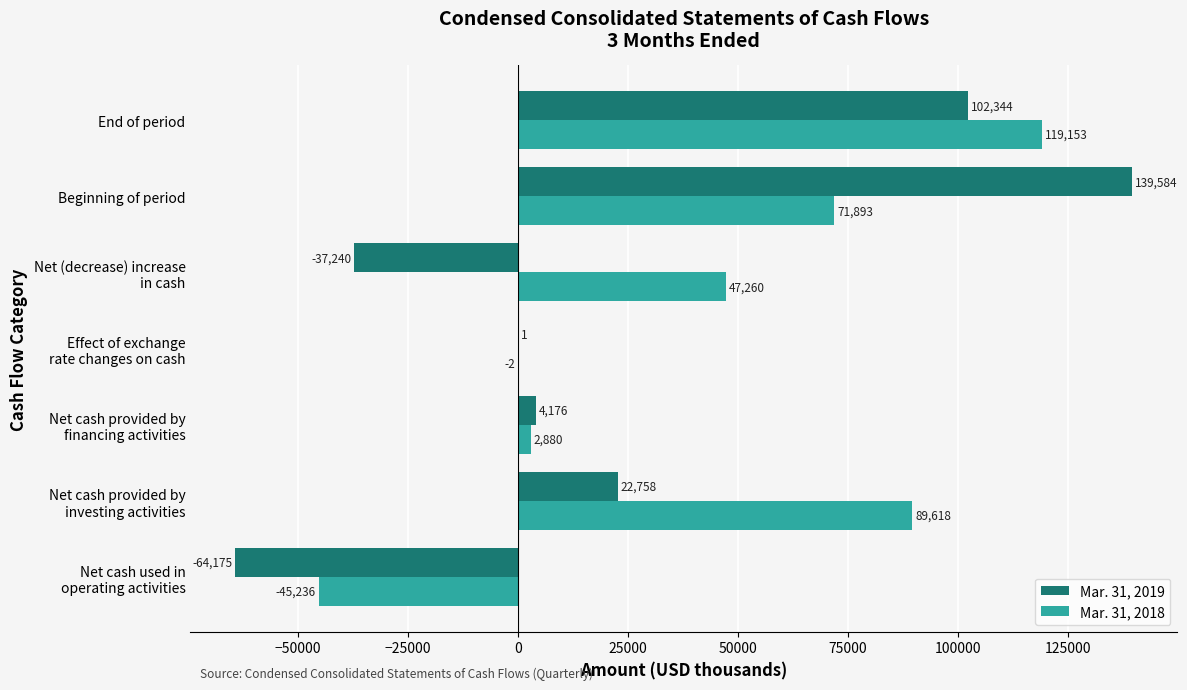

What is the highest value of the Mar. 31, 2019 series?

139584